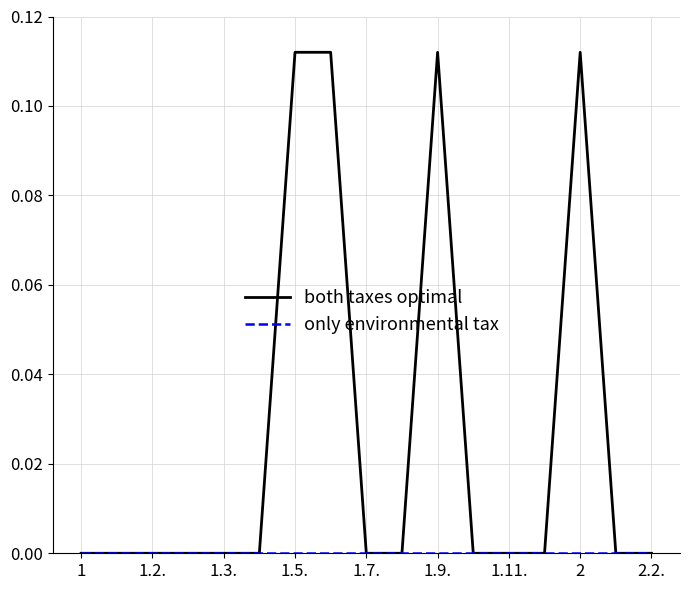

Which series has the largest total across all categories?

both taxes optimal